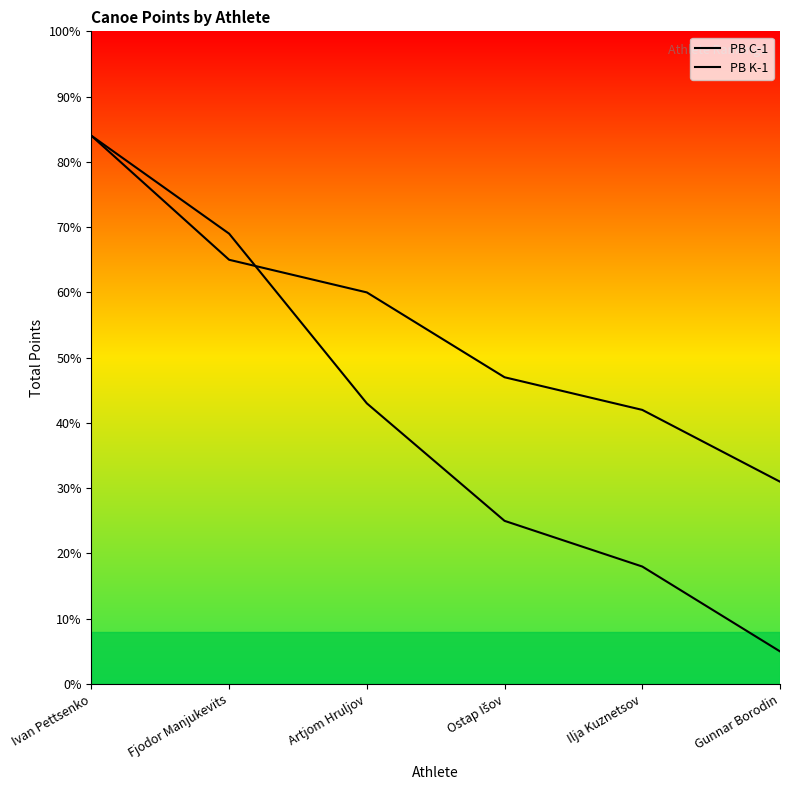

At Gunnar Borodin, list the series in order from largest to smallest.

PB K-1, PB C-1